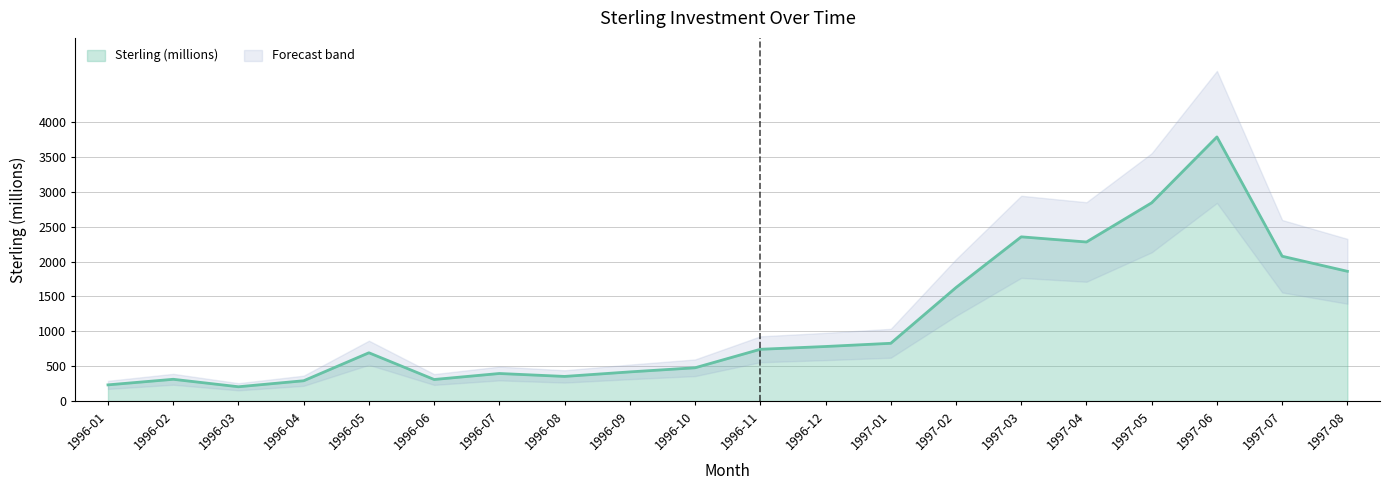

Reading right to left, extract all data points from this chart.

1997-08=1860	1997-07=2076	1997-06=3786	1997-05=2842	1997-04=2280	1997-03=2354	1997-02=1627	1997-01=828	1996-12=782	1996-11=742	1996-10=477	1996-09=418	1996-08=353	1996-07=395	1996-06=309	1996-05=692	1996-04=291	1996-03=205	1996-02=312	1996-01=232